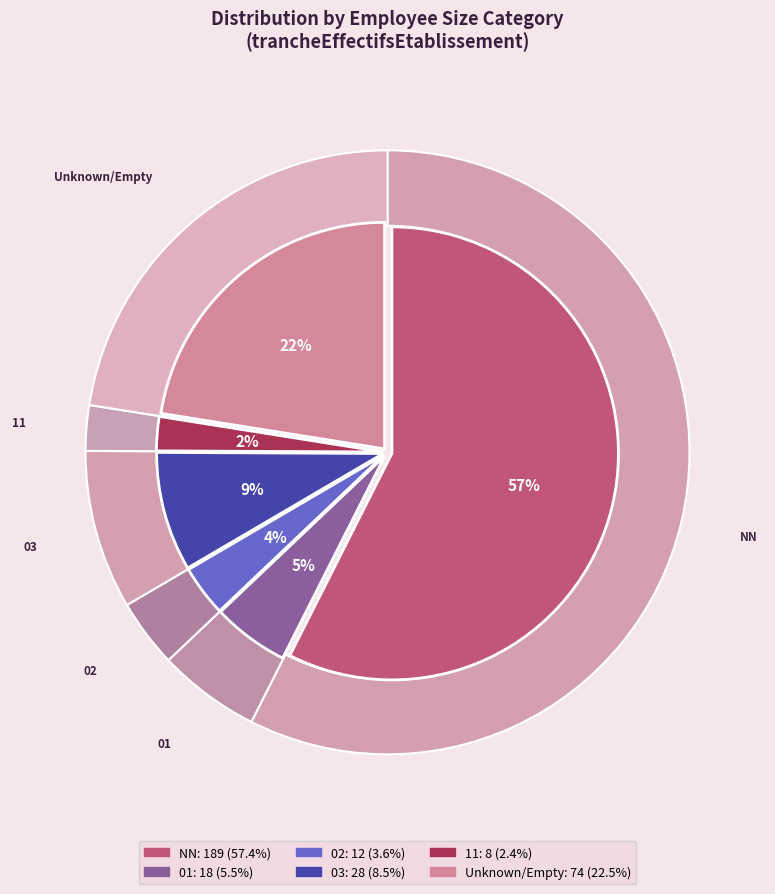

How many segments does this pie chart have?

6